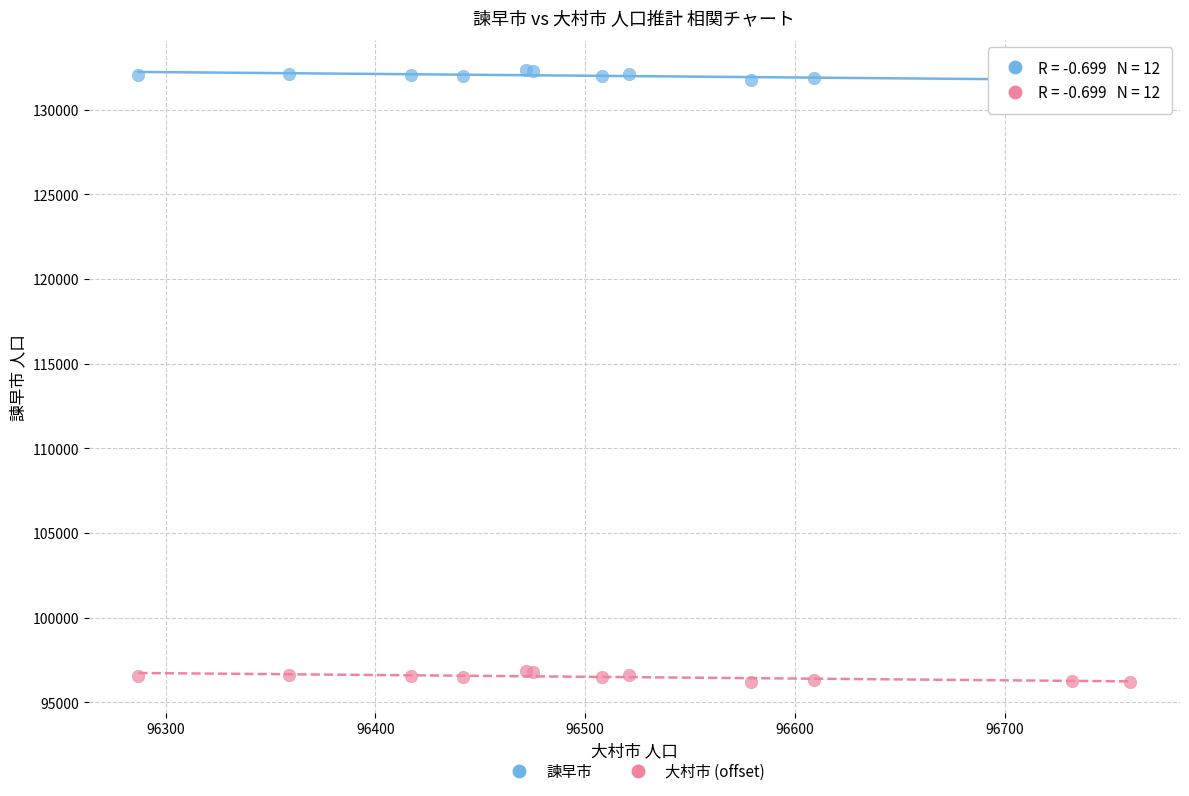

Which series contains the highest Y value?

諫早市